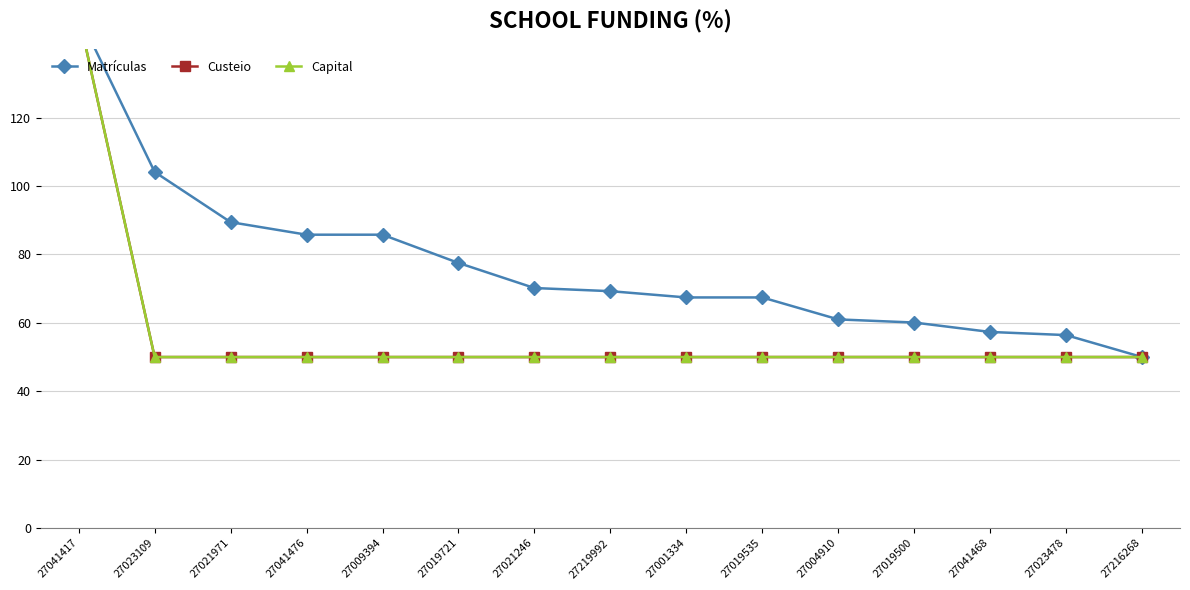

Which label corresponds to the largest value in the chart?

27041417